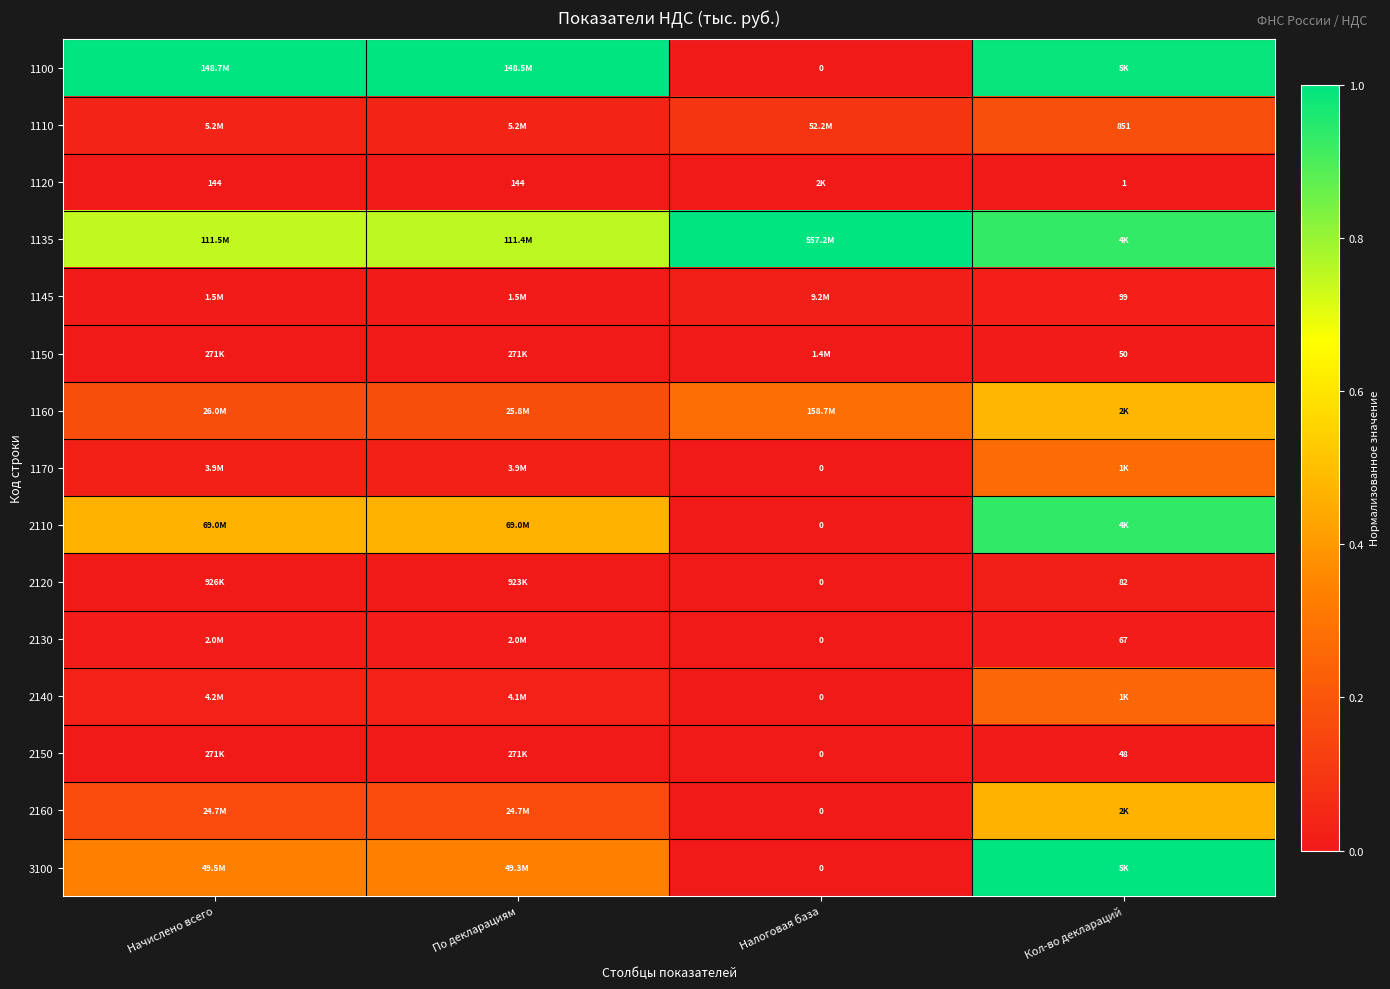

Count the 1110 values in the range 0 to 1.

4